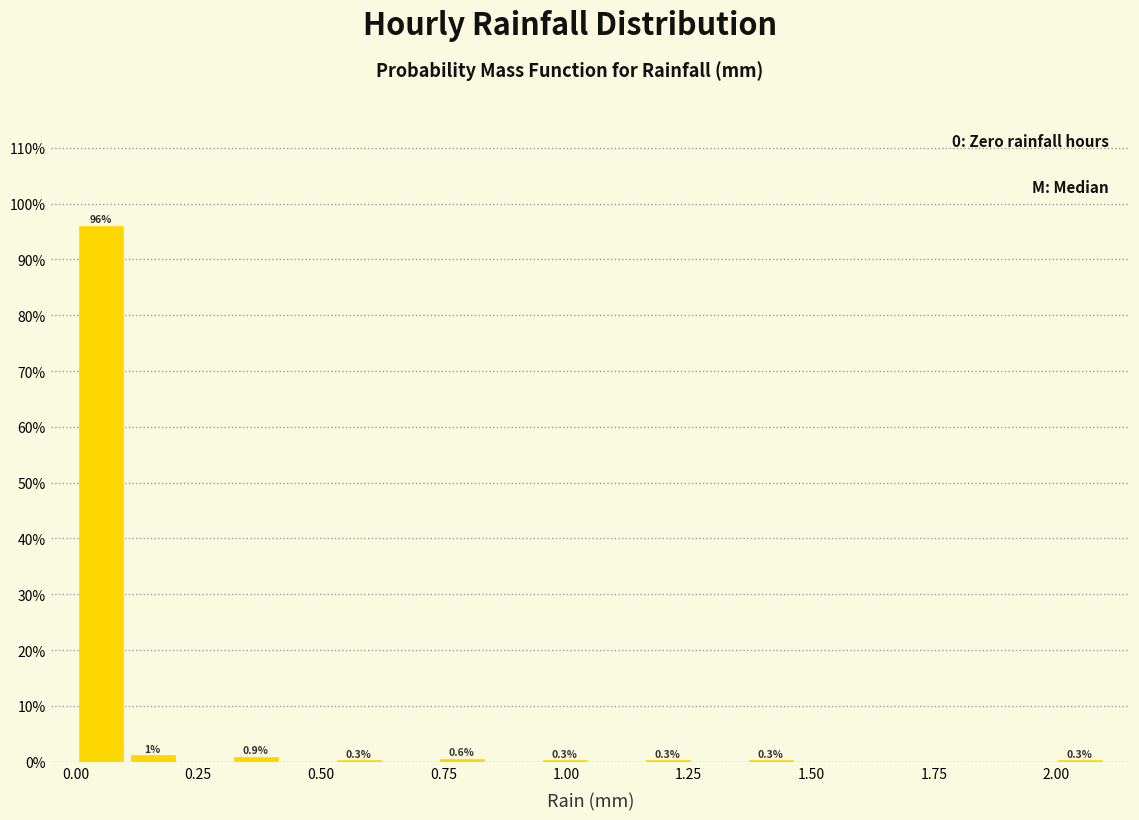

Around what value on the x-axis is the tallest bar? Give the approximate position of its centre, as read against the axis.

0.05